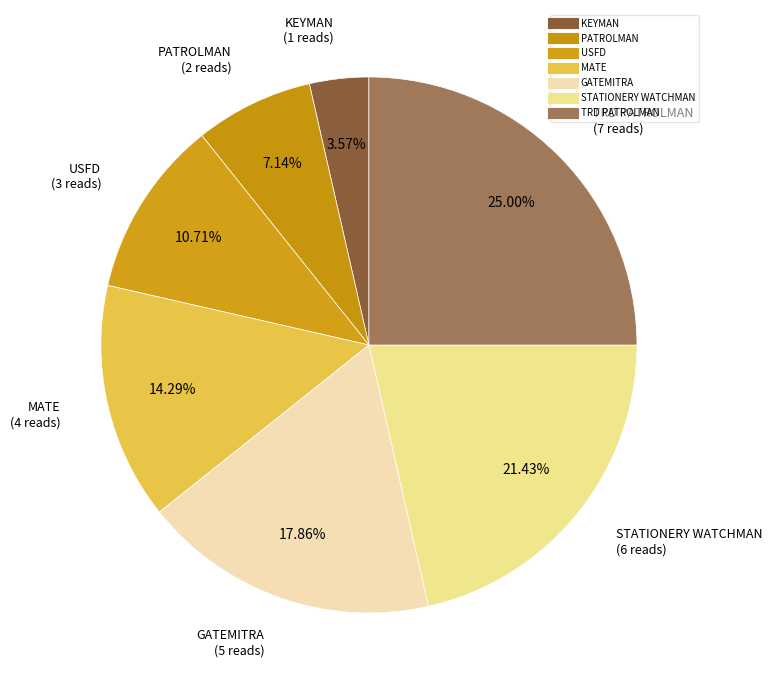

Count the number of slices in the pie.

7